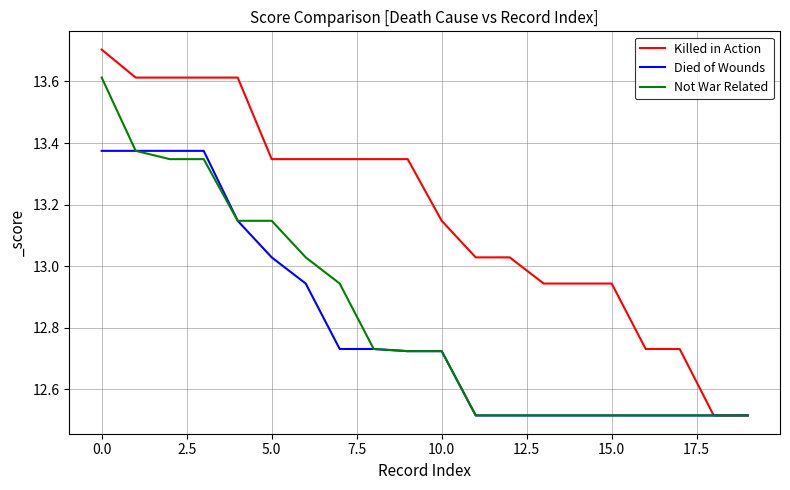

Which series has the largest total across all categories?

Killed in Action